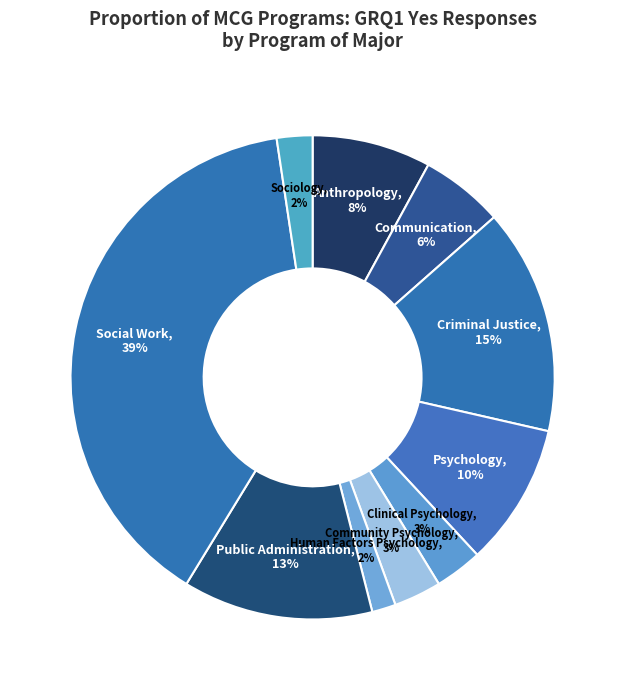

Which has a higher value, Psychology or Communication?

Psychology